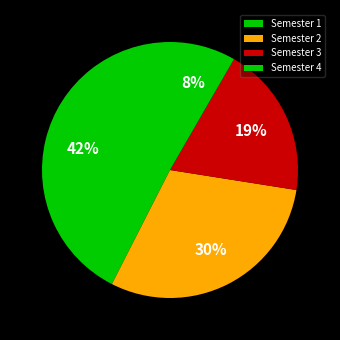

Rank the categories by value from lowest to highest.

Semester 4, Semester 3, Semester 2, Semester 1